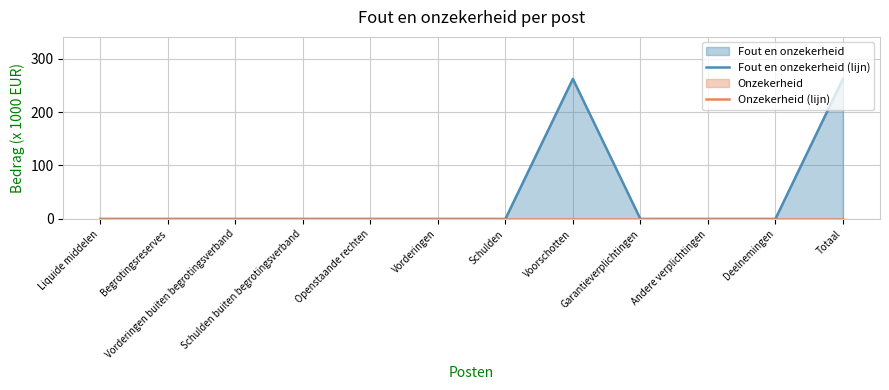

Which category has the highest value in the Fout en onzekerheid (lijn) series?

Voorschotten